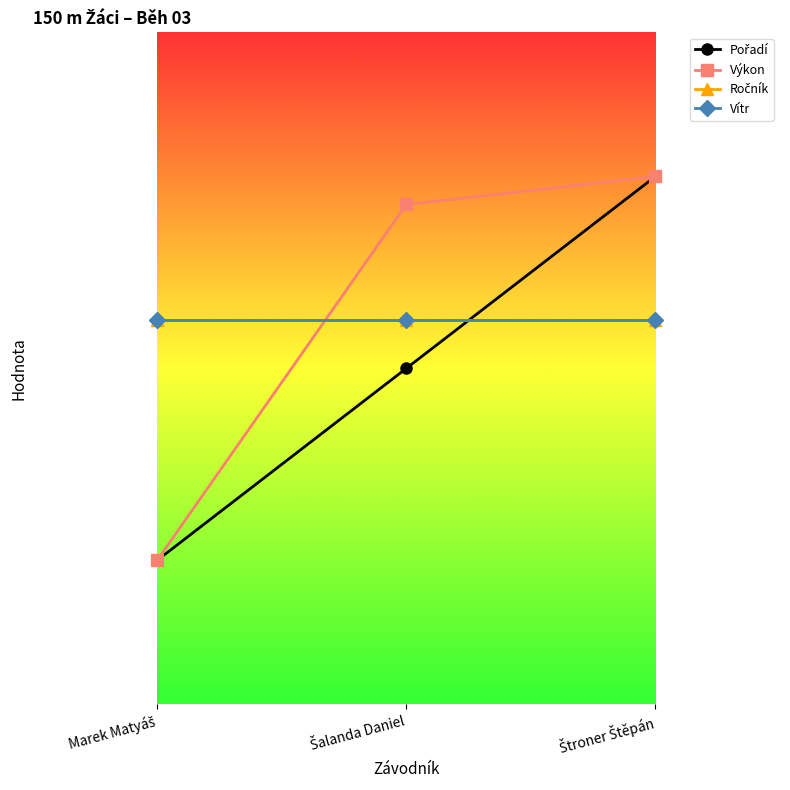

Does the chart have visible grid lines?

No